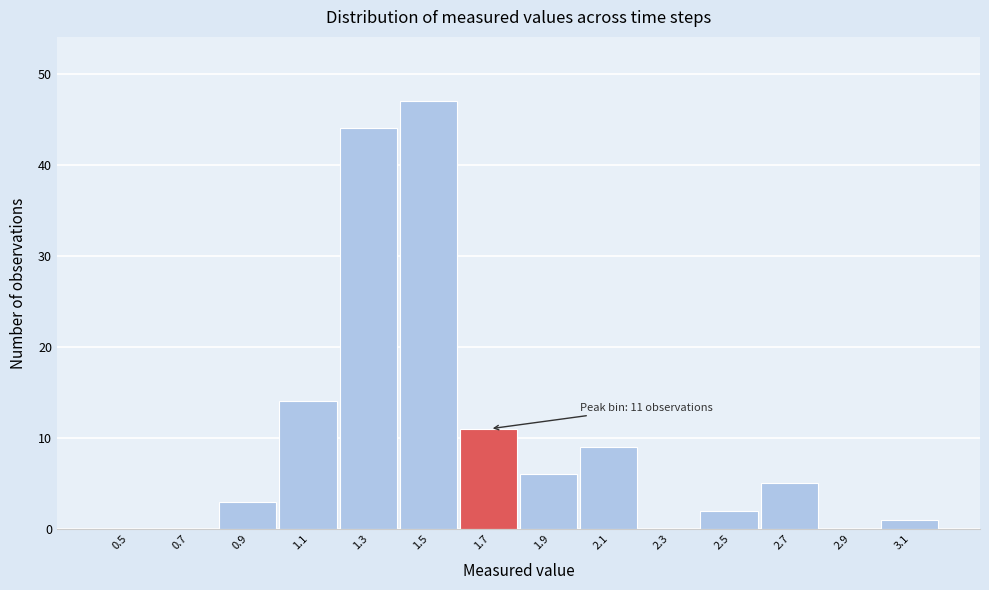

Reading right to left, transcribe all the data shown in this chart.

3.1=1	2.9=0	2.7=5	2.5=2	2.3=0	2.1=9	1.9=6	1.7=11	1.5=47	1.3=44	1.1=14	0.9=3	0.7=0	0.5=0